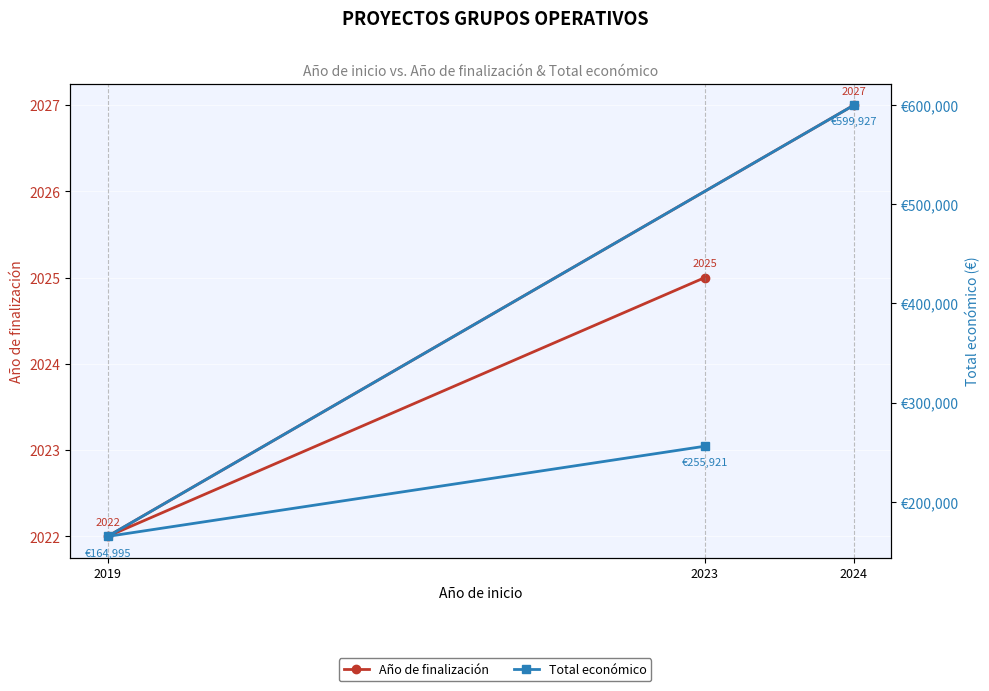

Which category has the highest value across all series?

2024